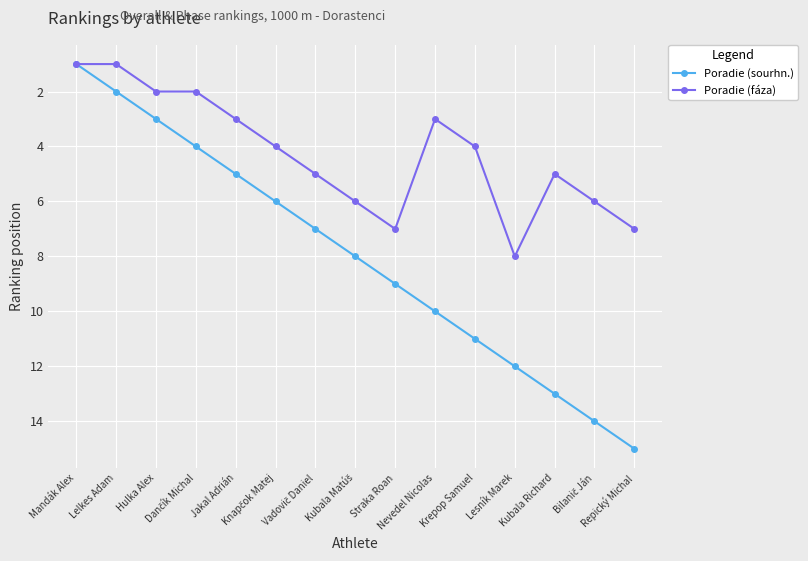

What is the sum of all Poradie (fáza) values?

64